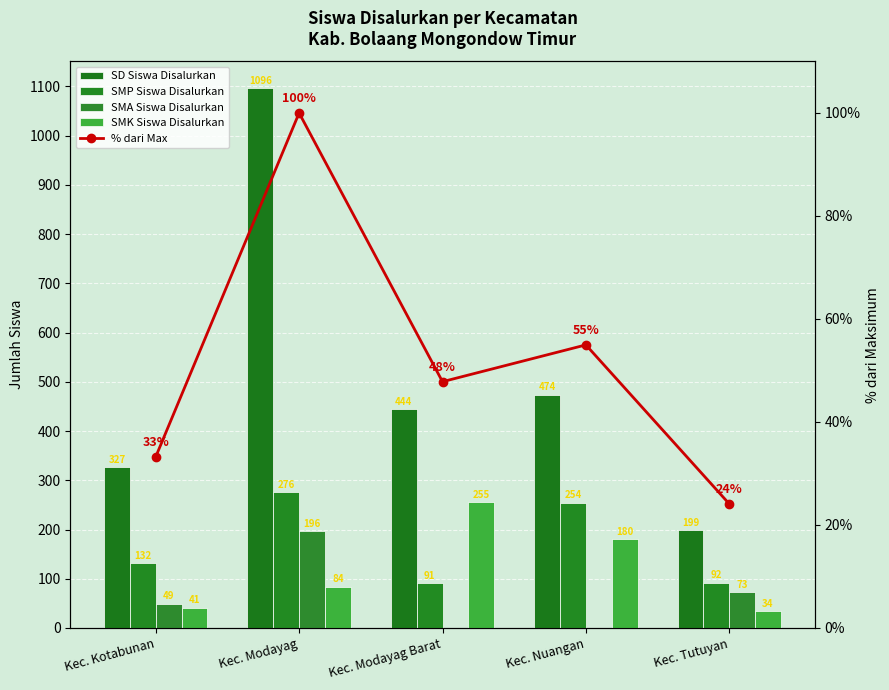

What is the greatest value displayed?

1096.0